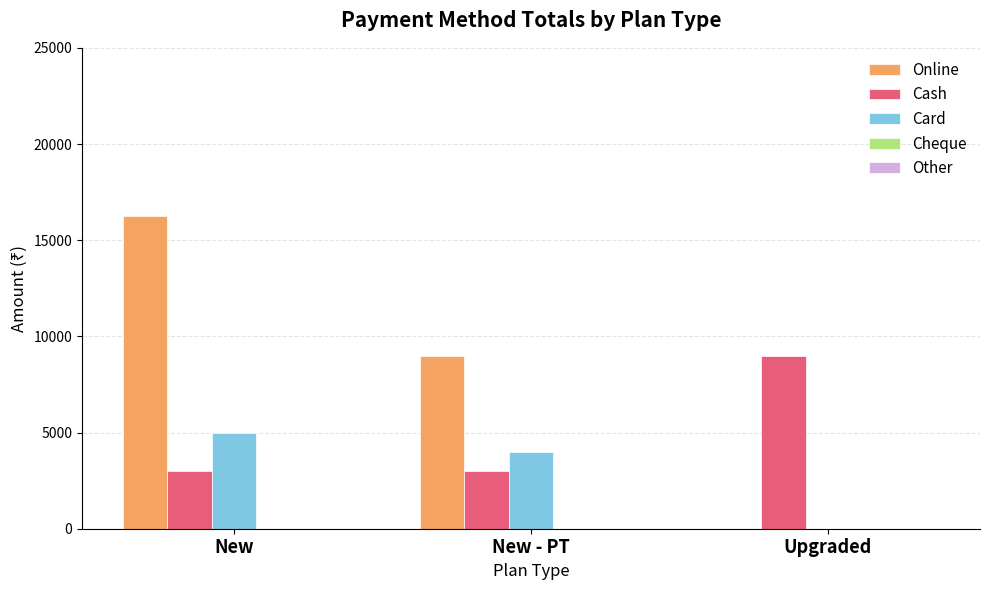

At which label is Online closest to 8125?

New - PT